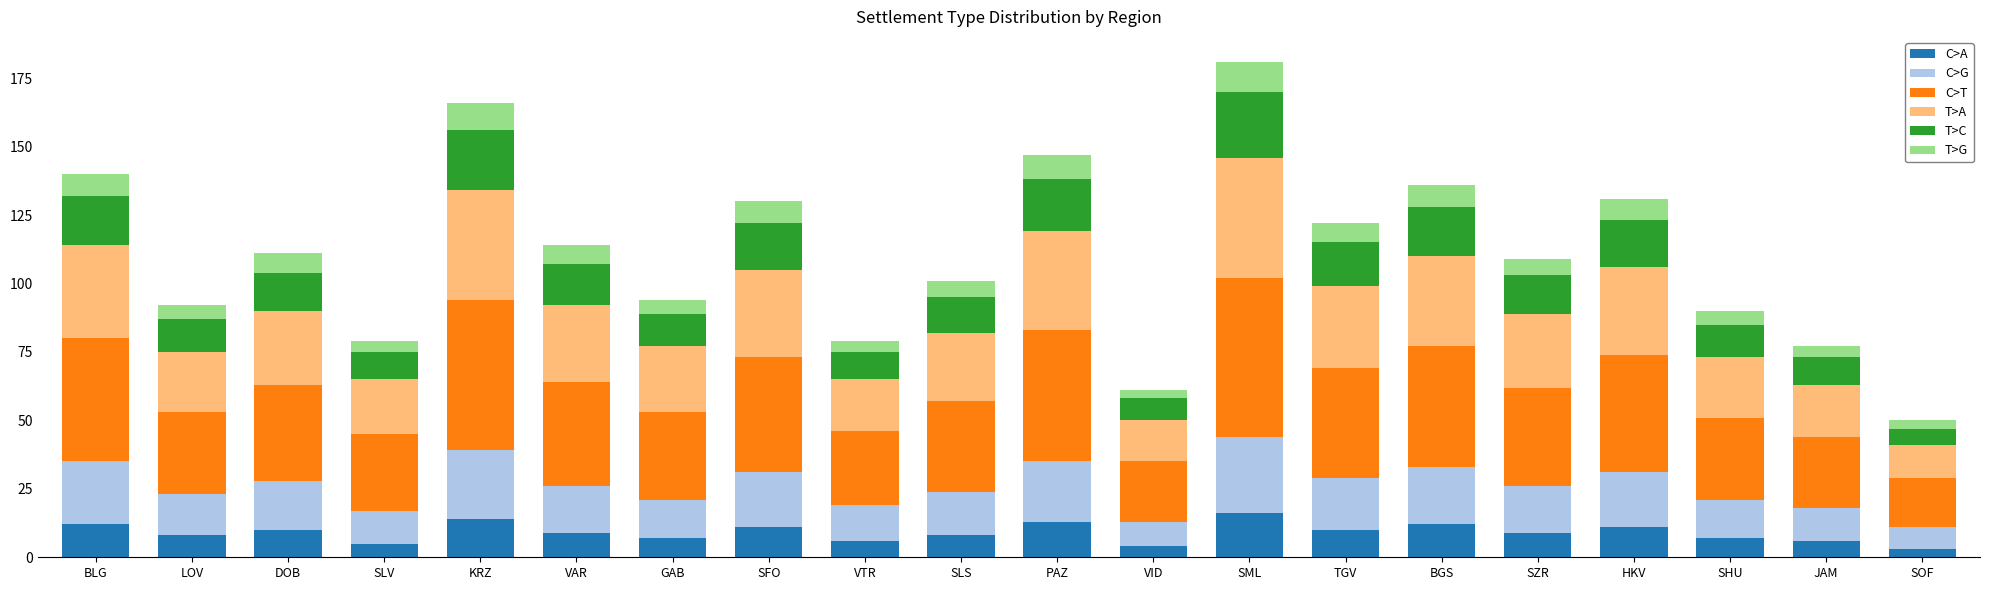

What is the difference between the maximum and second lowest values in the C>A series?

12